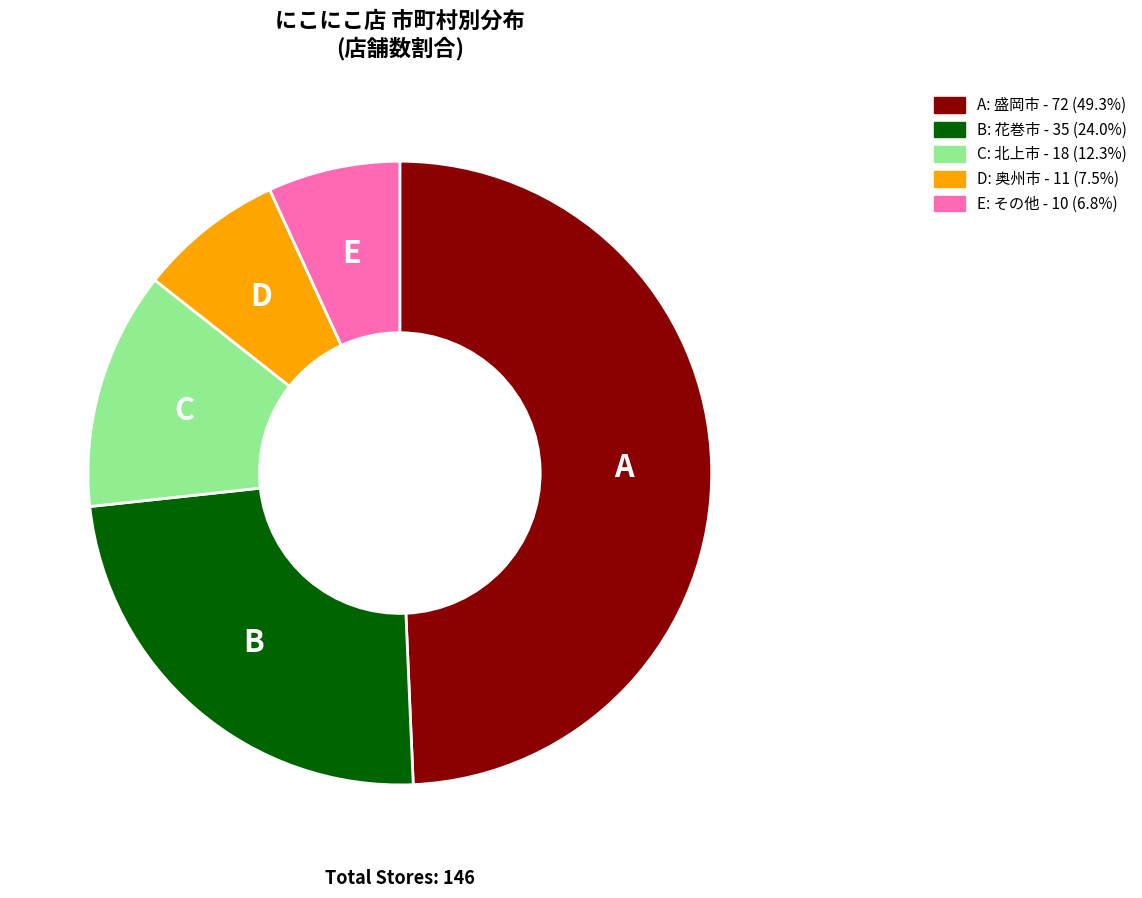

Does any single category account for the majority?

No